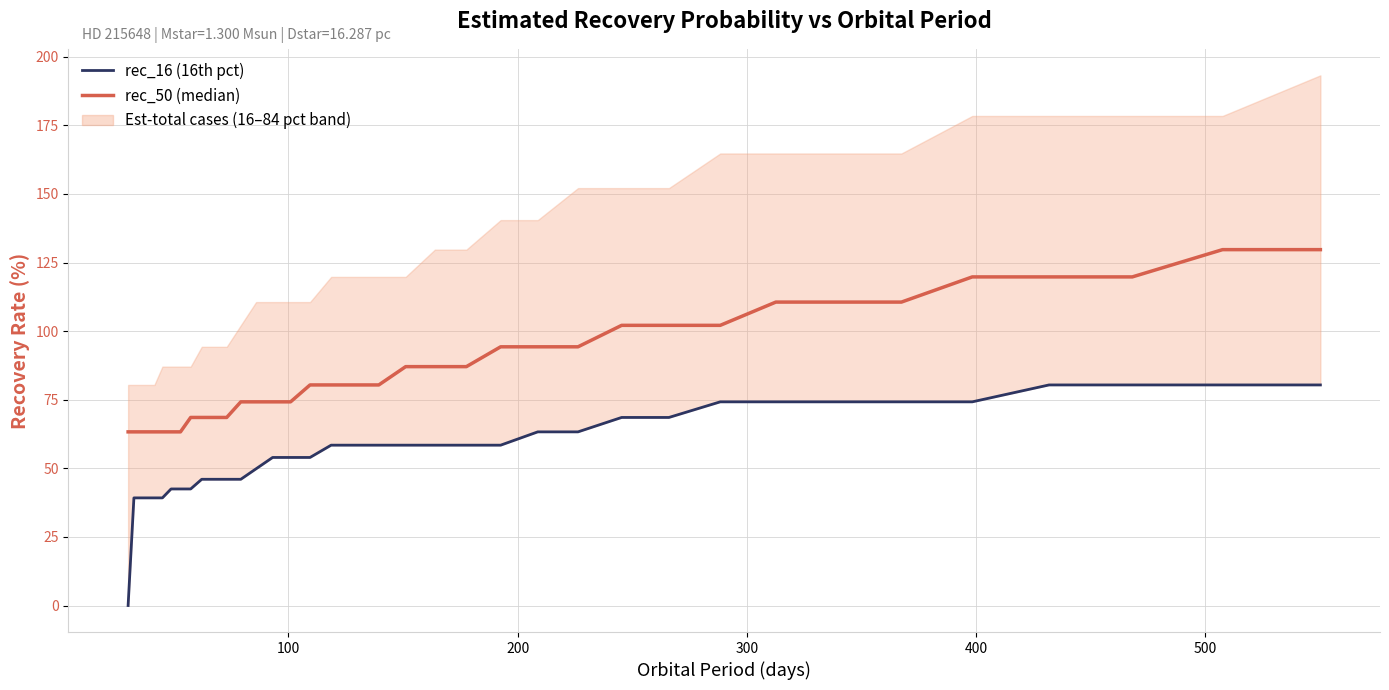

Which series has the widest spread of values?

rec_16 (16th pct)